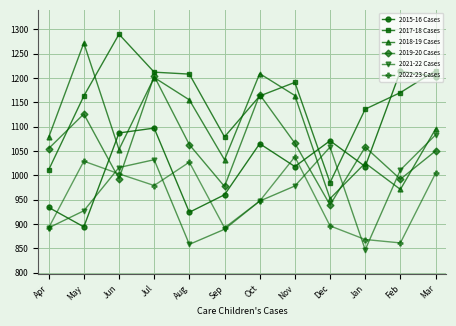

How many interior local peaks does the 2019-20 Cases series have?

4